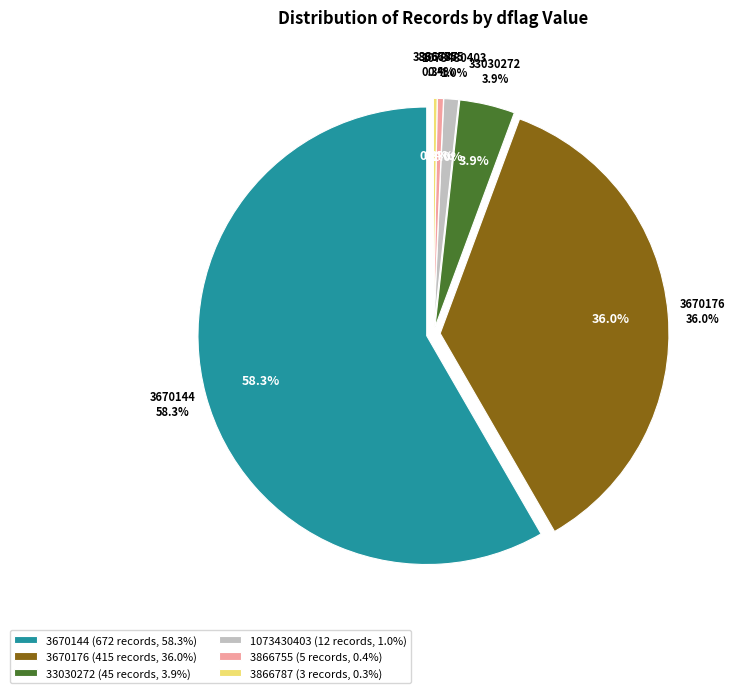

Do 3866755 and 33030272 together represent more than half of the pie?

No